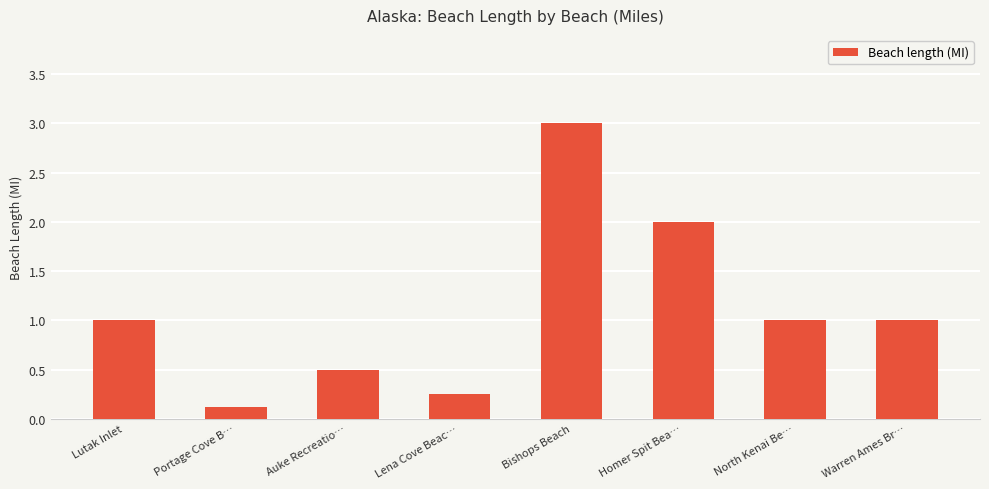

Is it true that the value at North Kenai Be… is 1.6?

False